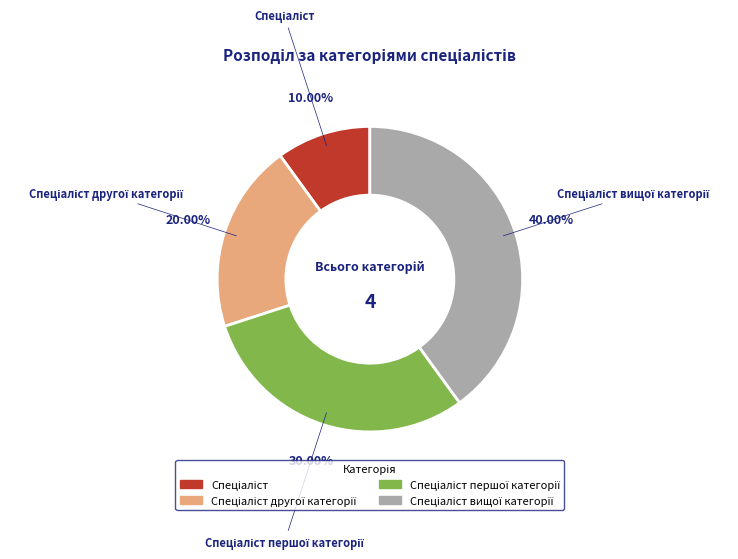

Does any single category account for the majority?

No